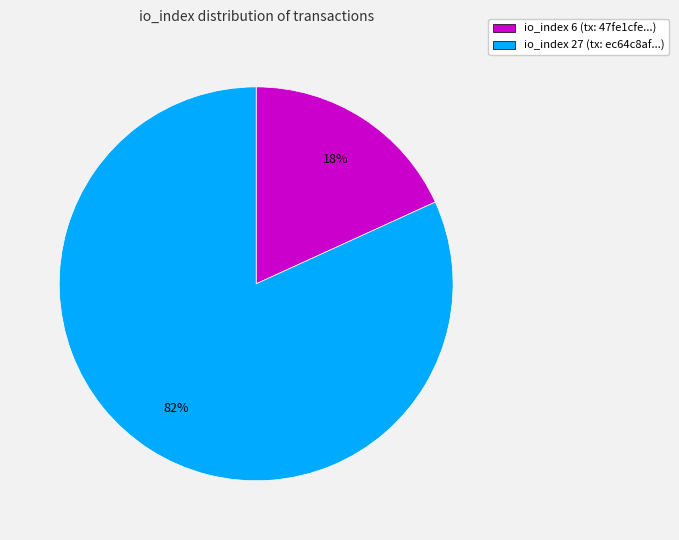

Which category has the biggest portion of the pie?

io_index 27 (tx: ec64c8af...)